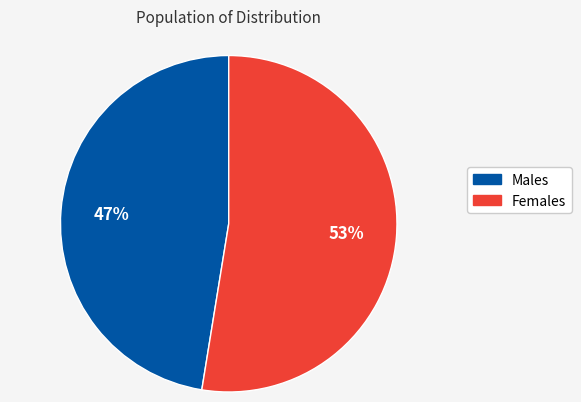

Is there any slice that represents more than half of the pie?

Yes